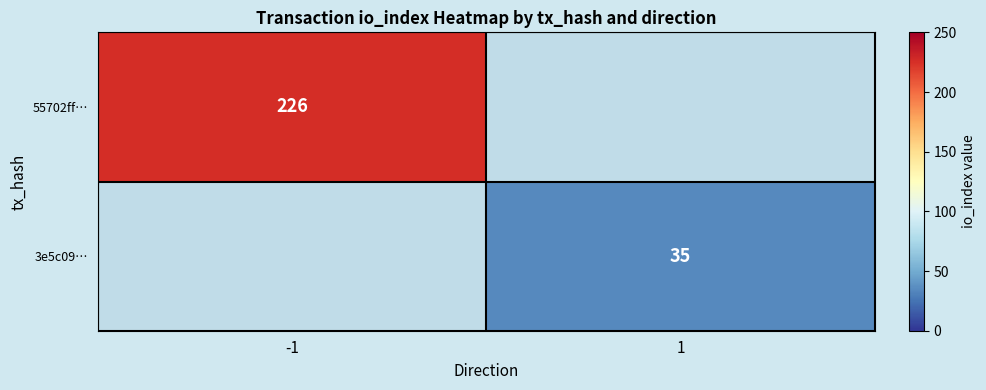

True or false: 3e5c09… has a value of 49.8 at 1.

False